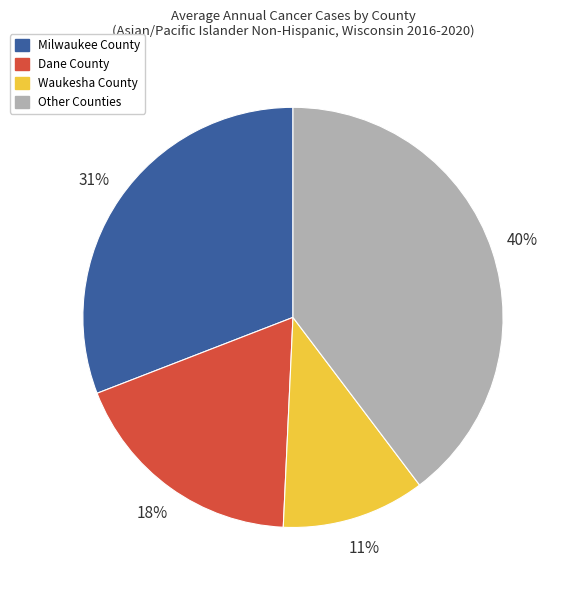

Is the sum of Other Counties and Dane County greater than half?

Yes